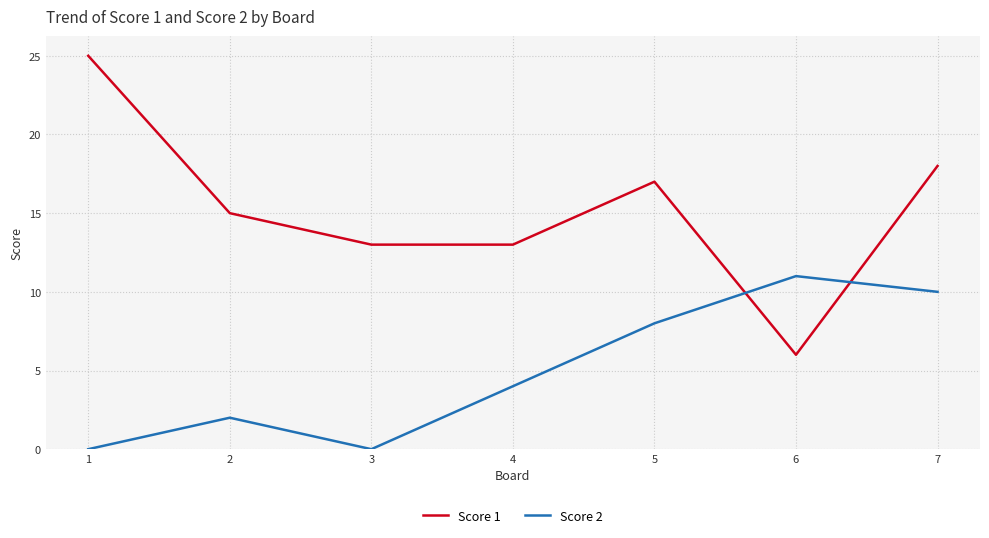

Which category has the lowest value in the Score 1 series?

6